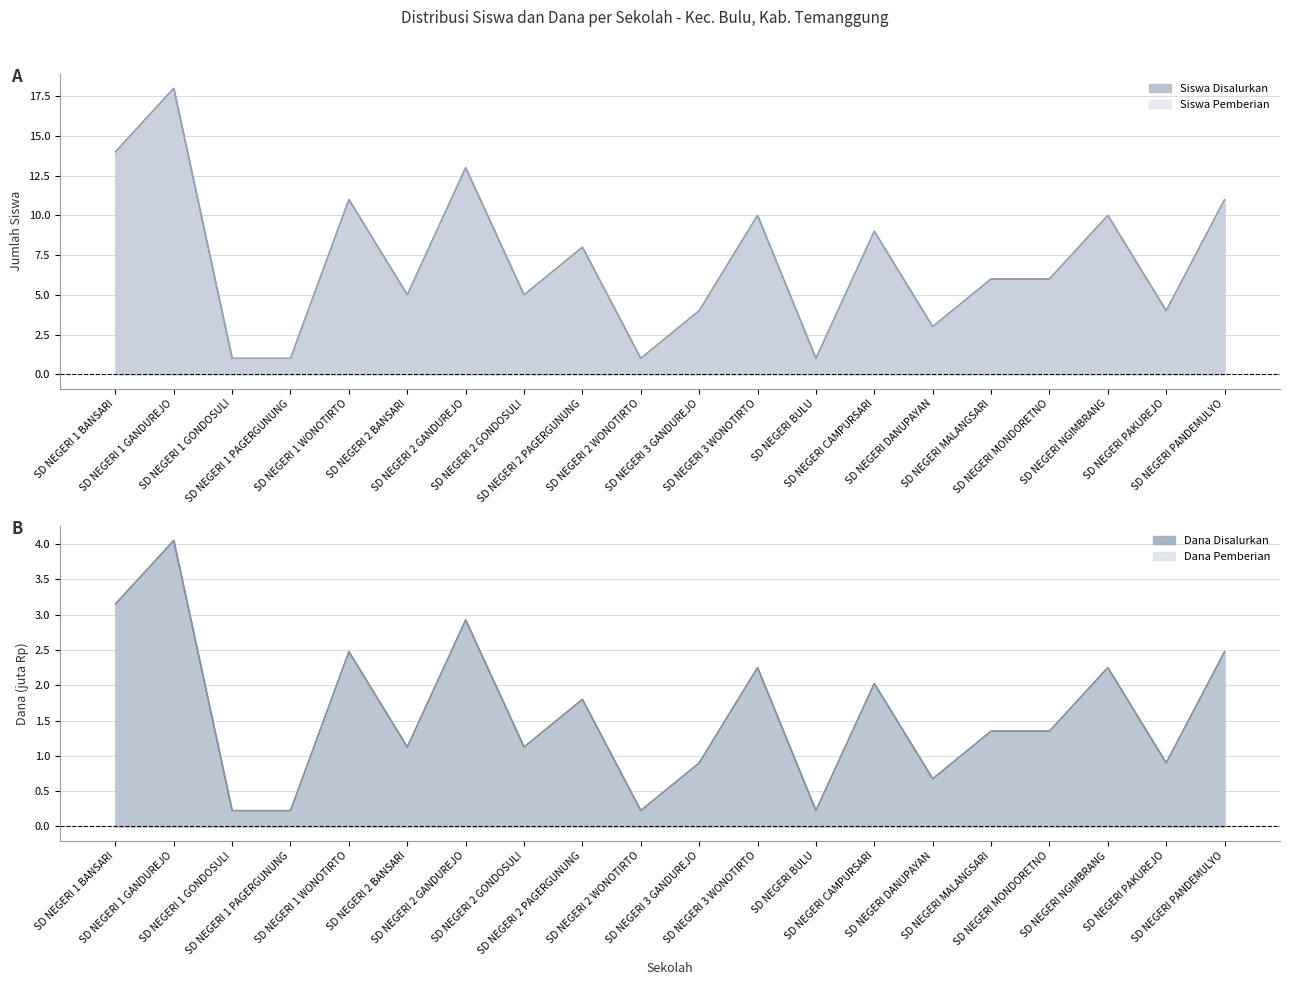

Where does the Dana Disalurkan (juta) series first go above 1?

SD NEGERI 1 BANSARI